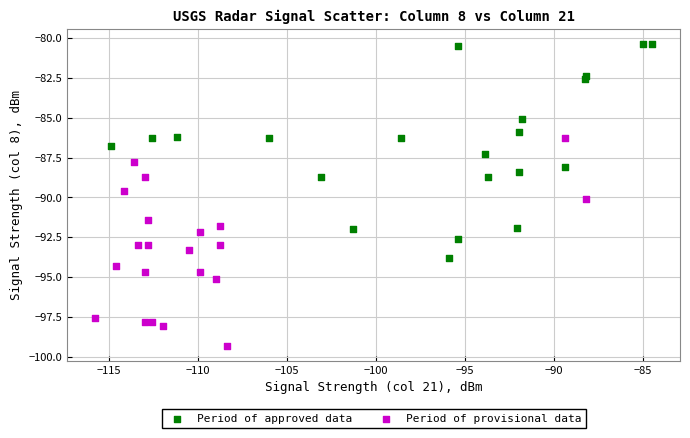

What are all the series names shown in the legend?

Period of approved data, Period of provisional data